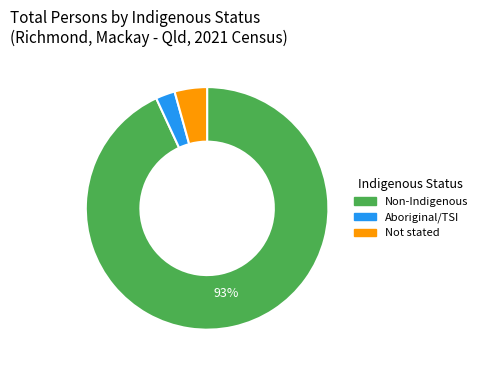

The Aboriginal/TSI slice represents 11% of the pie. True or false?

False